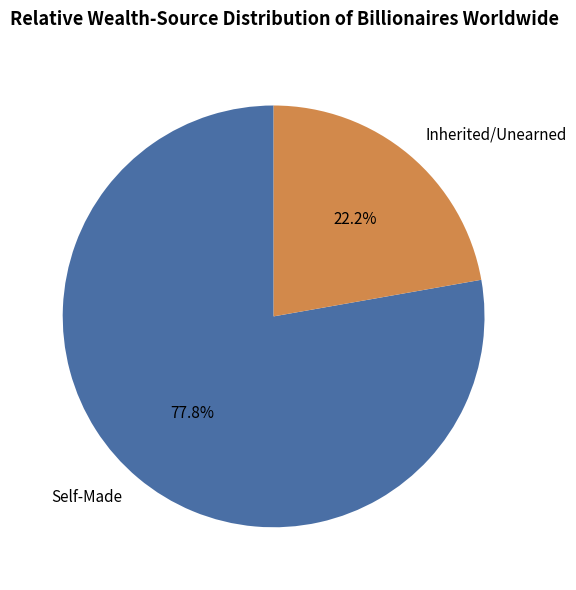

Does any single category account for the majority?

Yes